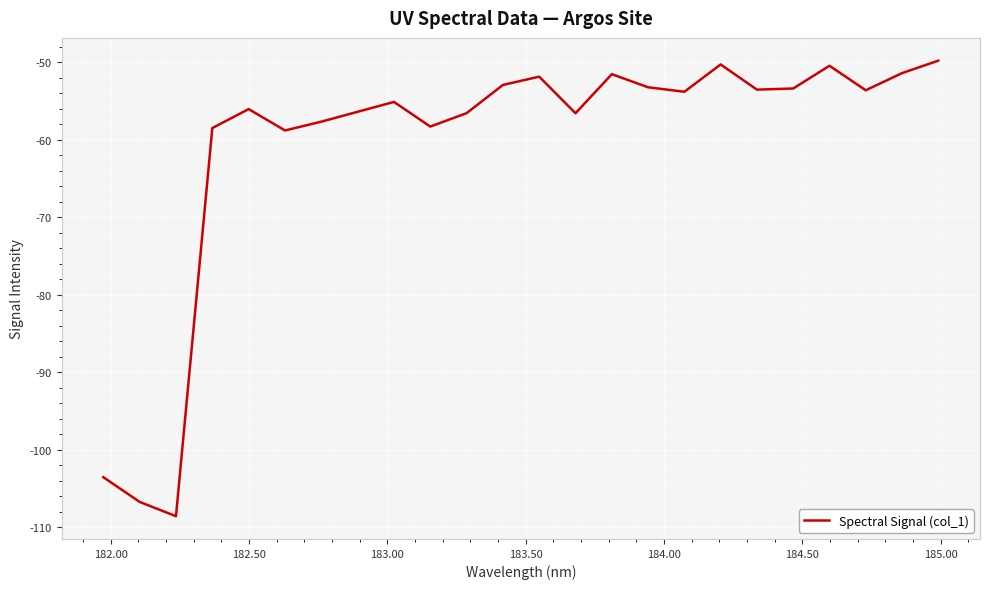

What is the minimum value shown in the chart?

-108.6